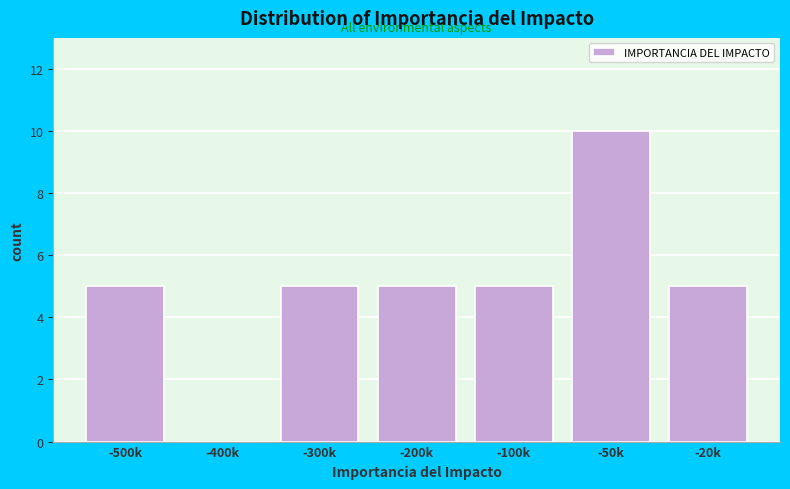

Reading right to left, transcribe all the data shown in this chart.

-20k=5	-50k=10	-100k=5	-200k=5	-300k=5	-400k=0	-500k=5